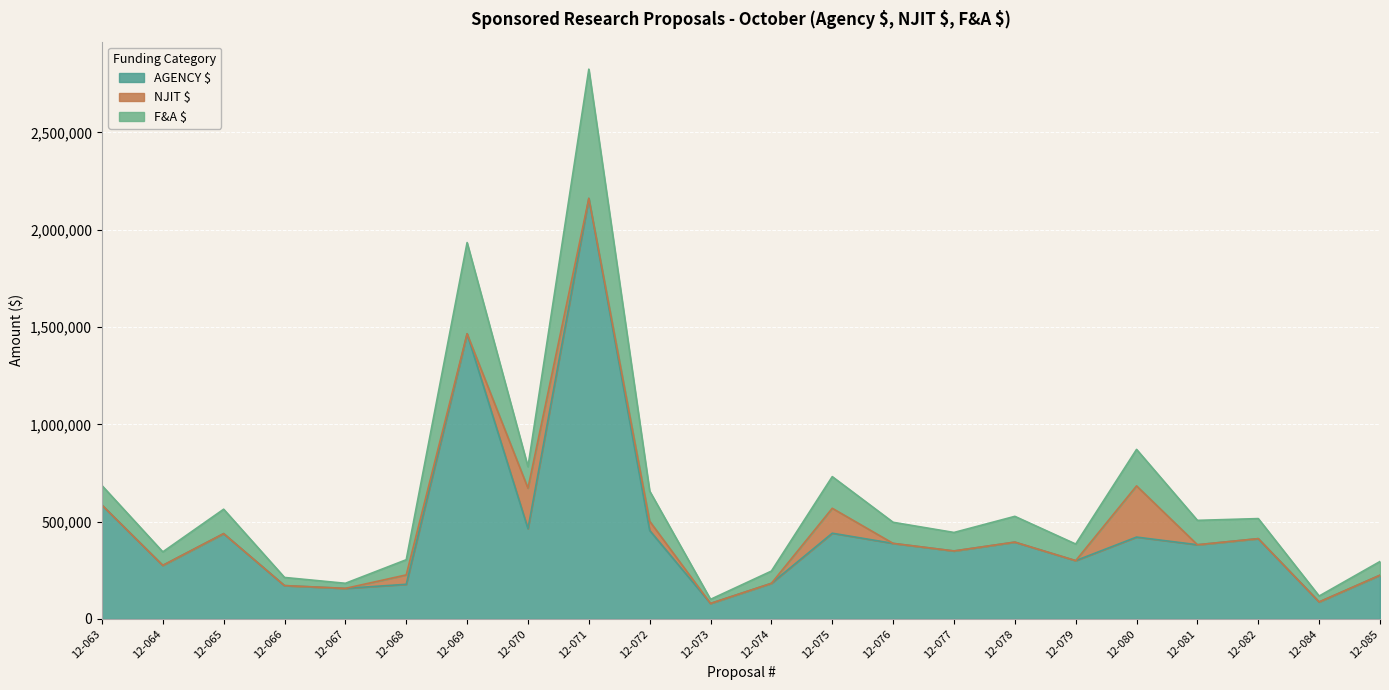

What is the difference between the second highest and minimum values in the F&A $ series?

1833042